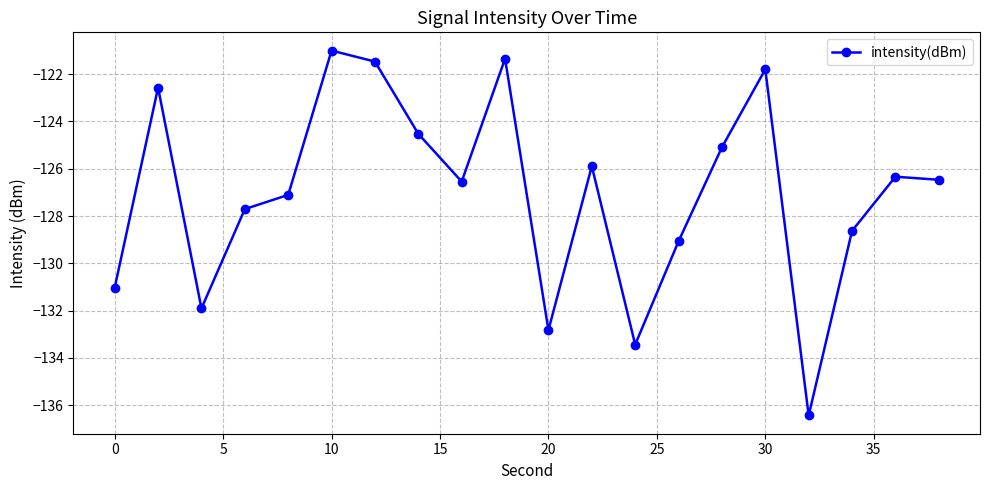

How many lines are shown in the chart?

1